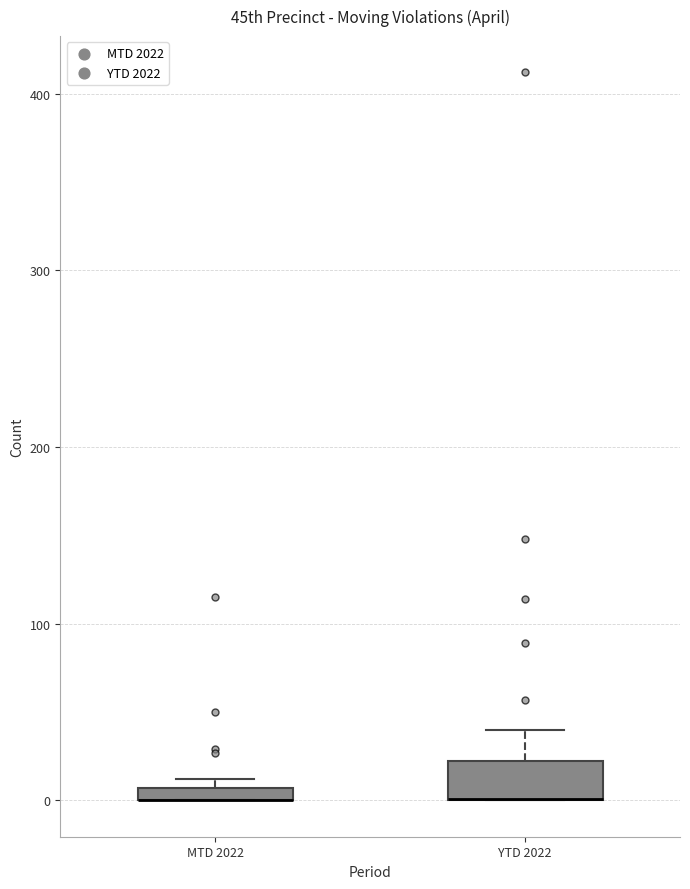

Which box is the tallest, from its lower edge to its upper edge?

YTD 2022